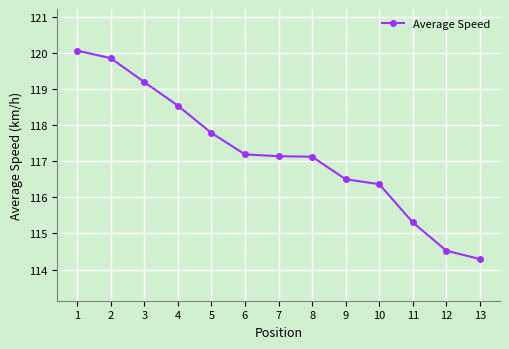

What is the value of the 1st point from the left?

120.1